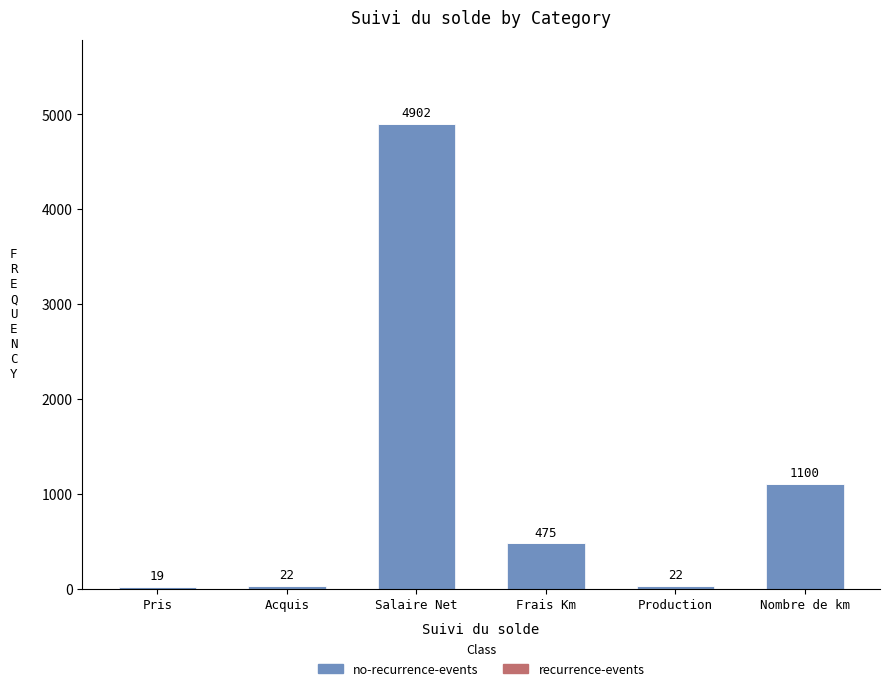

Are the bars grouped side by side (vs. stacked)?

No